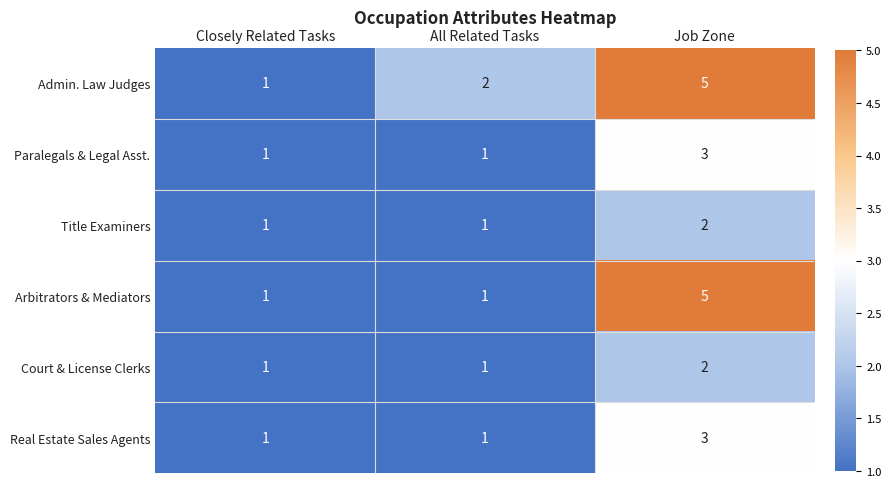

Count the Paralegals & Legal Asst. values in the range 1 to 3.

3